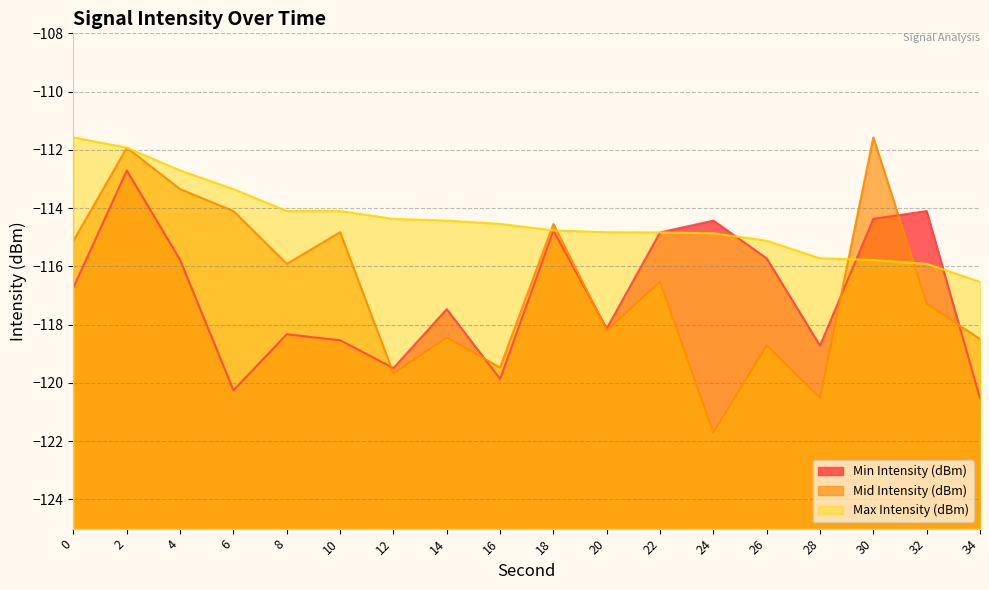

At how many categories does at least one series exceed -116?

17